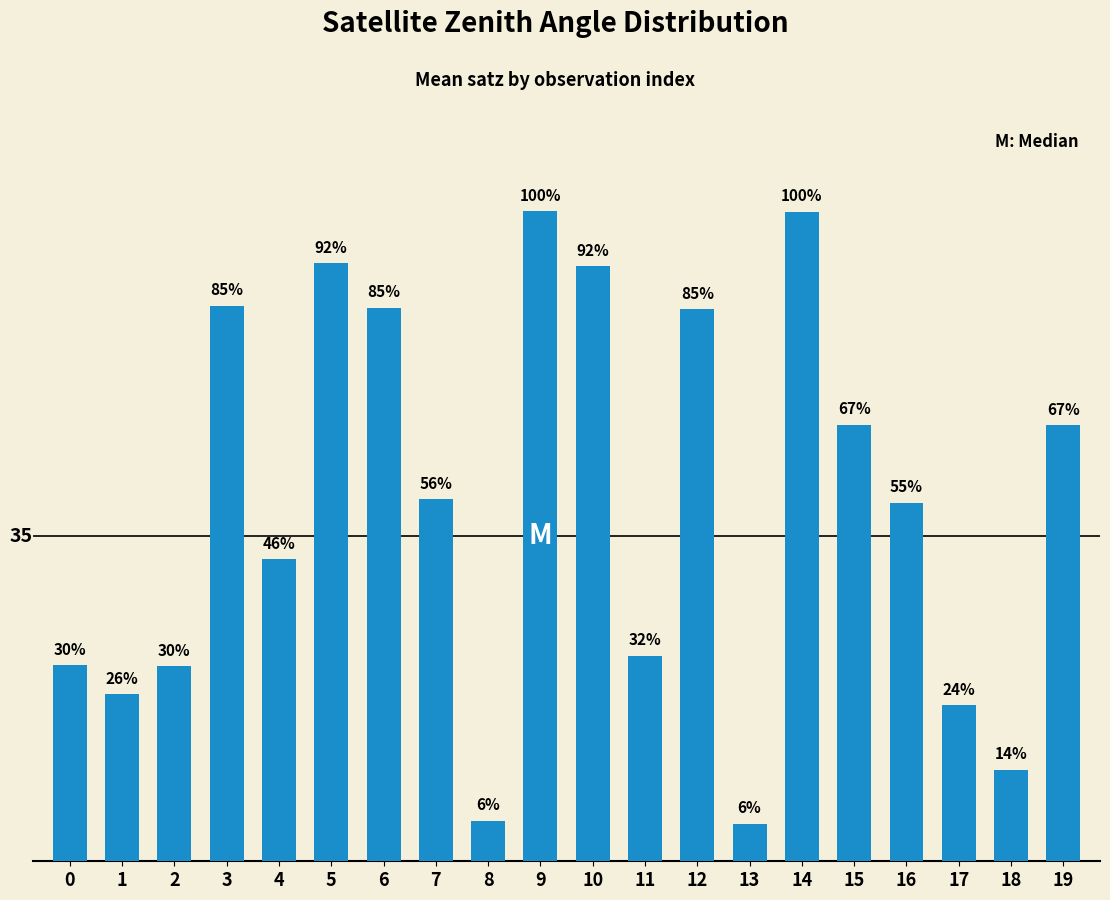

What value does the data have at 17?

16.6